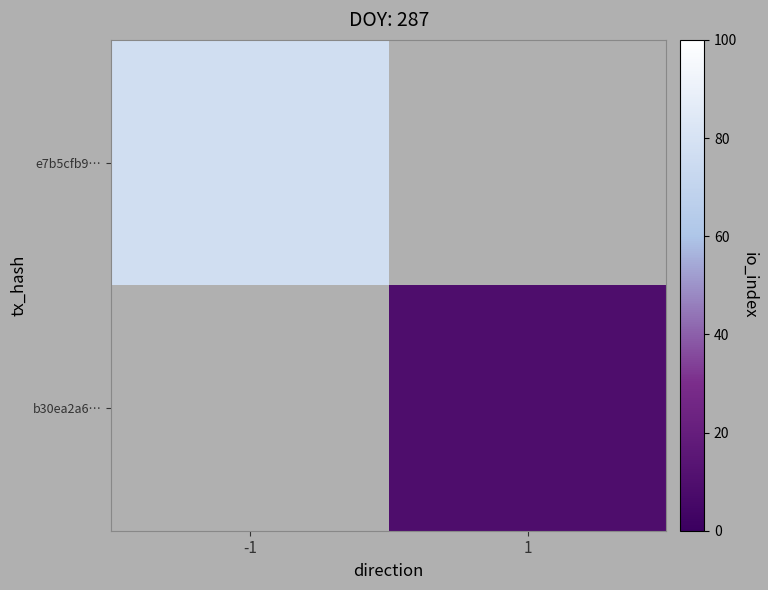

Count the number of categories in the chart.

2